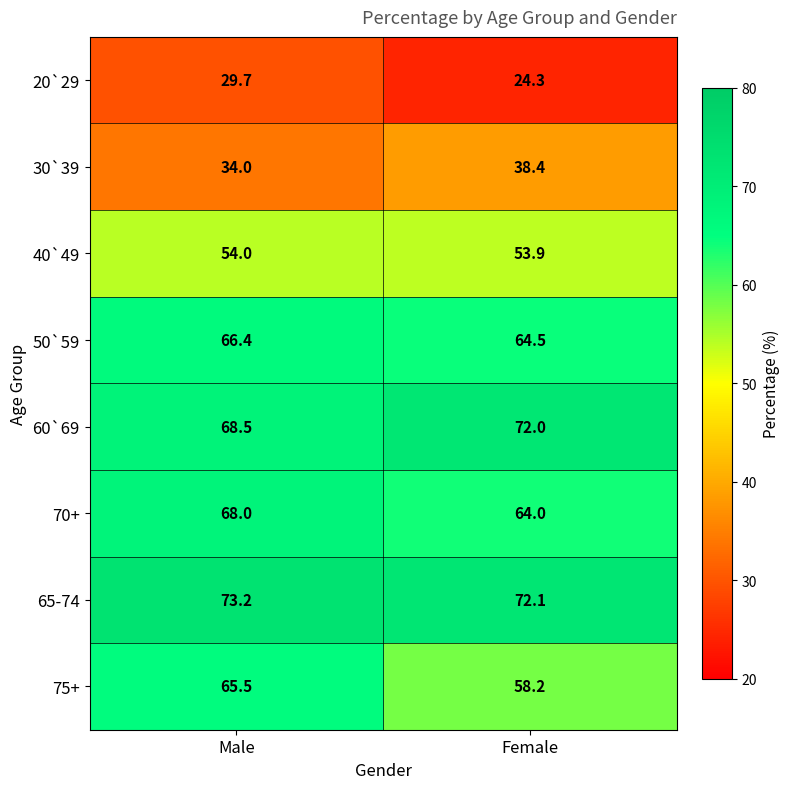

Reading right to left, transcribe all the data shown in this chart.

20`29: Female=24.3	Male=29.7
30`39: Female=38.4	Male=34.0
40`49: Female=53.9	Male=54.0
50`59: Female=64.5	Male=66.4
60`69: Female=72.0	Male=68.5
70+: Female=64.0	Male=68.0
65-74: Female=72.1	Male=73.2
75+: Female=58.2	Male=65.5